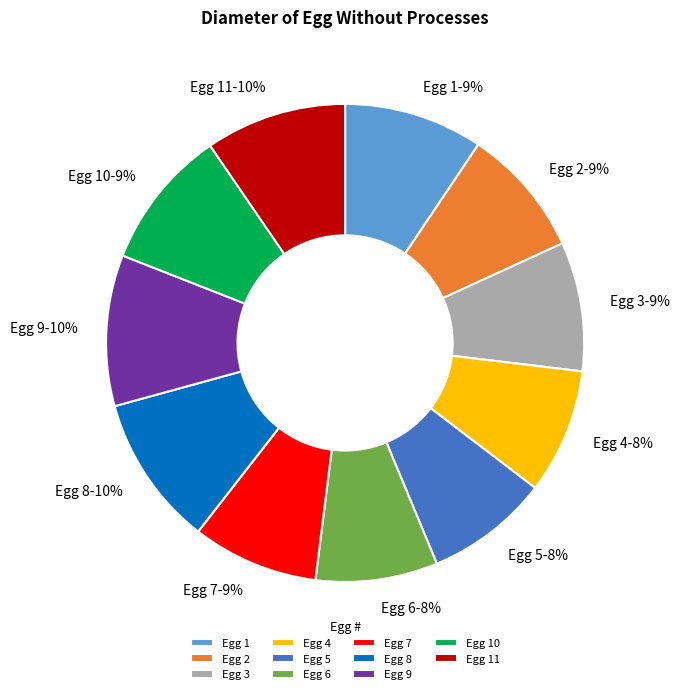

Between Egg 8 and Egg 4, which is larger?

Egg 8